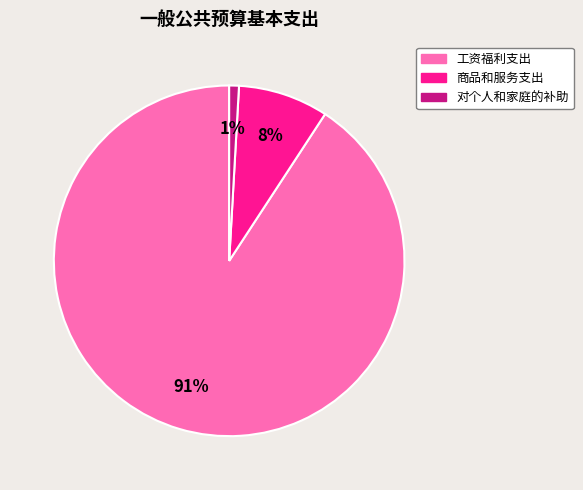

True or false: 对个人和家庭的补助 accounts for 1% of the total.

True